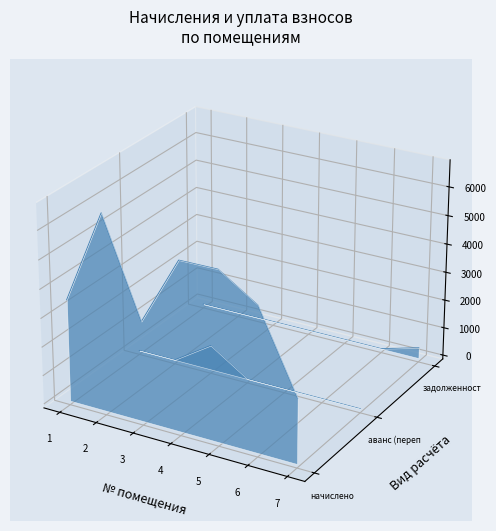

True or false: начислено has more than 2 interior local peaks.

False